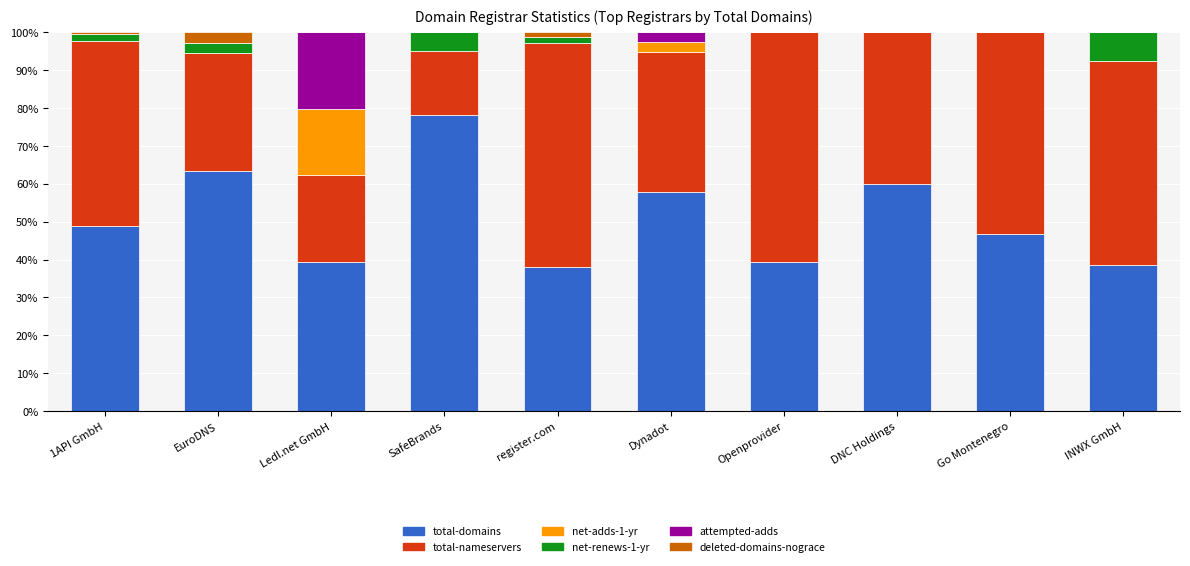

The value of total-domains at Openprovider is 39.4. True or false?

True